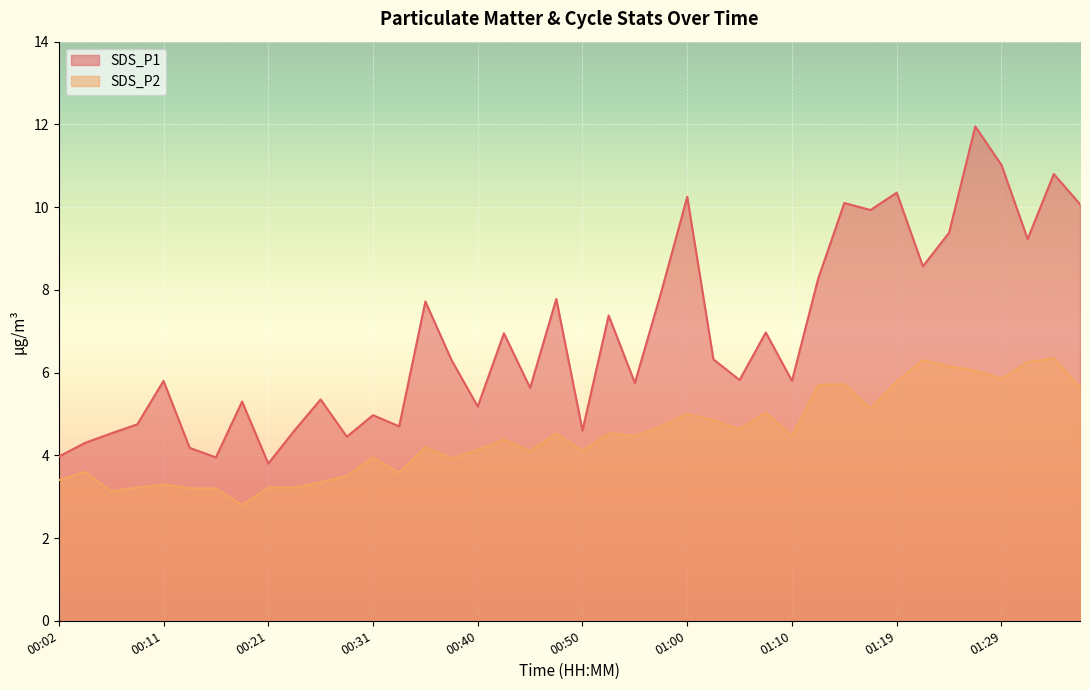

Reading left to right, transcribe all the data shown in this chart.

SDS_P1: 4.0	4.3	4.5	4.8	5.8	4.2	4.0	5.3	3.8	4.6	5.3	4.5	5.0	4.7	7.7	6.3	5.2	7.0	5.6	7.8	4.6	7.4	5.8	7.9	10.2	6.3	5.8	7.0	5.8	8.3	10.1	9.9	10.3	8.6	9.4	11.9	11.0	9.2	10.8	10.1
SDS_P2: 3.4	3.6	3.1	3.2	3.3	3.2	3.2	2.8	3.2	3.2	3.4	3.5	4.0	3.6	4.2	3.9	4.1	4.4	4.1	4.5	4.1	4.5	4.5	4.7	5.0	4.8	4.6	5.0	4.5	5.7	5.7	5.1	5.8	6.3	6.2	6.0	5.8	6.2	6.3	5.6